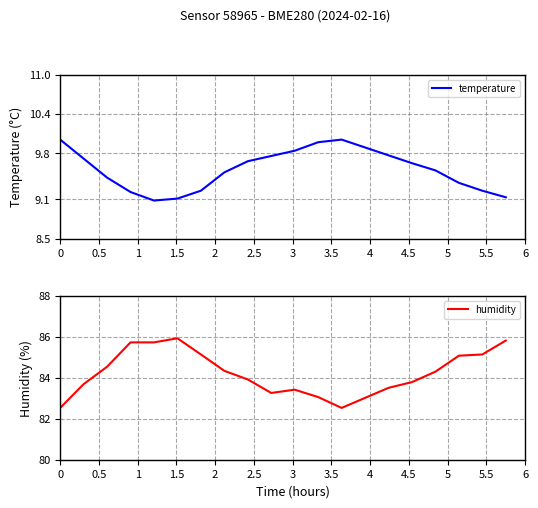

Reading left to right, list all the values displayed in this chart.

temperature: 10.0	9.7	9.4	9.2	9.1	9.1	9.2	9.5	9.7	9.8	9.8	10.0	10.0	9.9	9.8	9.7	9.5	9.3	9.2	9.1
humidity: 82.5	83.7	84.5	85.7	85.7	85.9	85.1	84.3	83.9	83.3	83.4	83.1	82.5	83.0	83.5	83.8	84.3	85.1	85.1	85.8